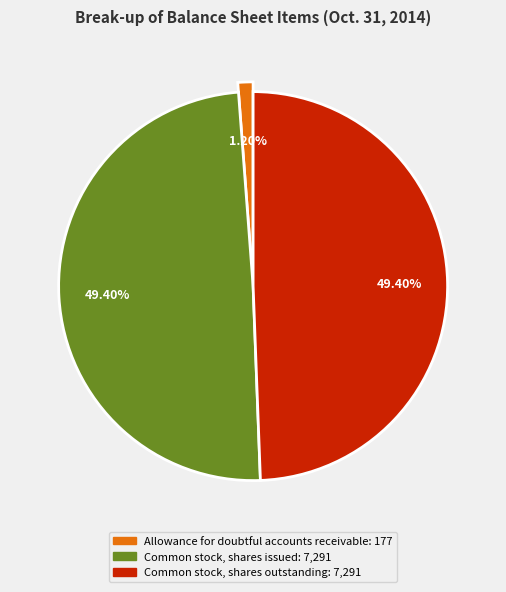

To the nearest percent, what percentage of the pie is Common stock, shares issued?

49%